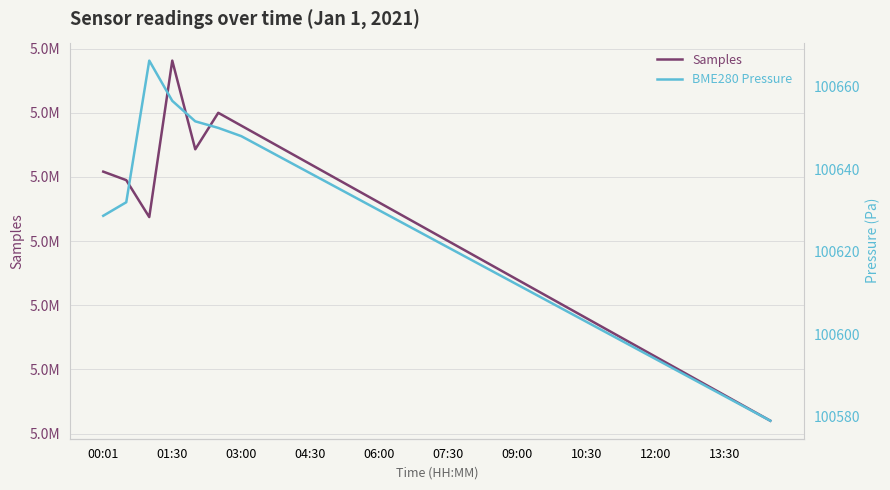

Where is the first local maximum for Samples?

01:30